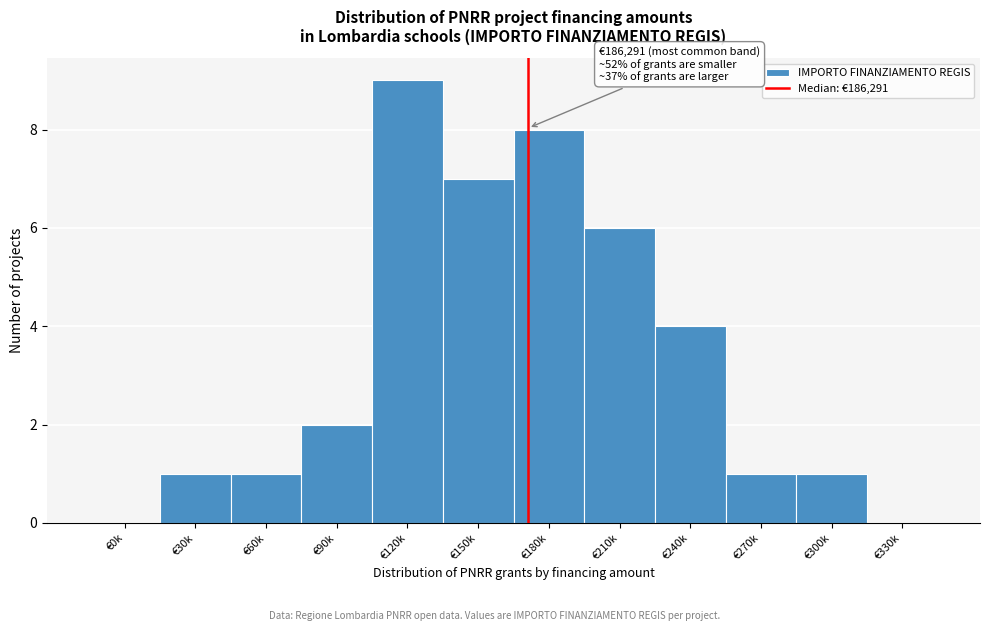

Reading left to right, extract all data points from this chart.

€0k=0	€30k=1	€60k=1	€90k=2	€120k=9	€150k=7	€180k=8	€210k=6	€240k=4	€270k=1	€300k=1	€330k=0